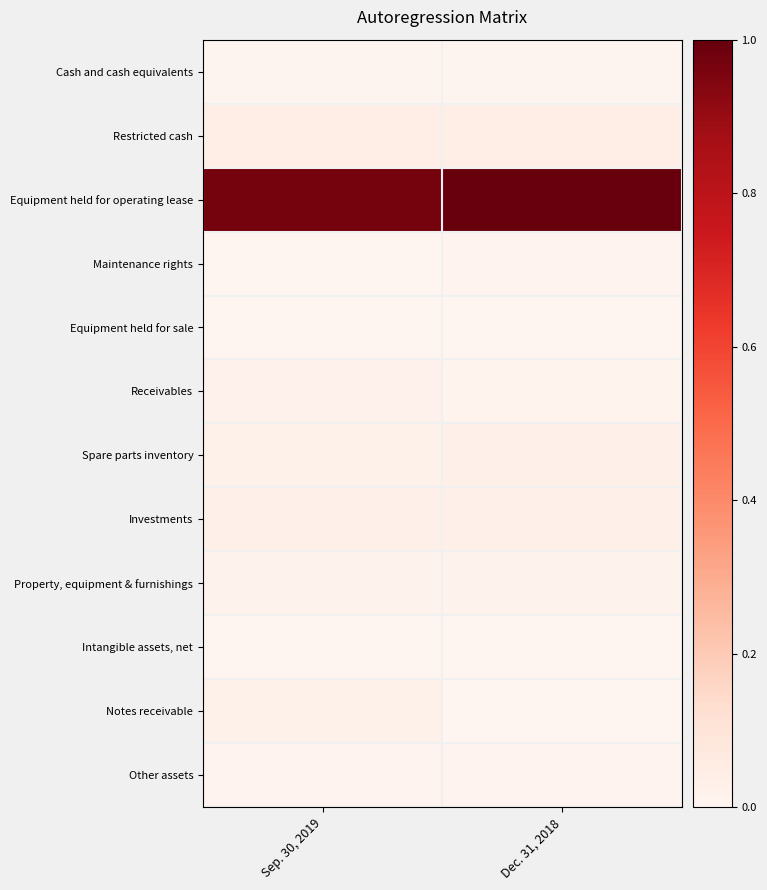

How many distinct data groups are displayed?

12